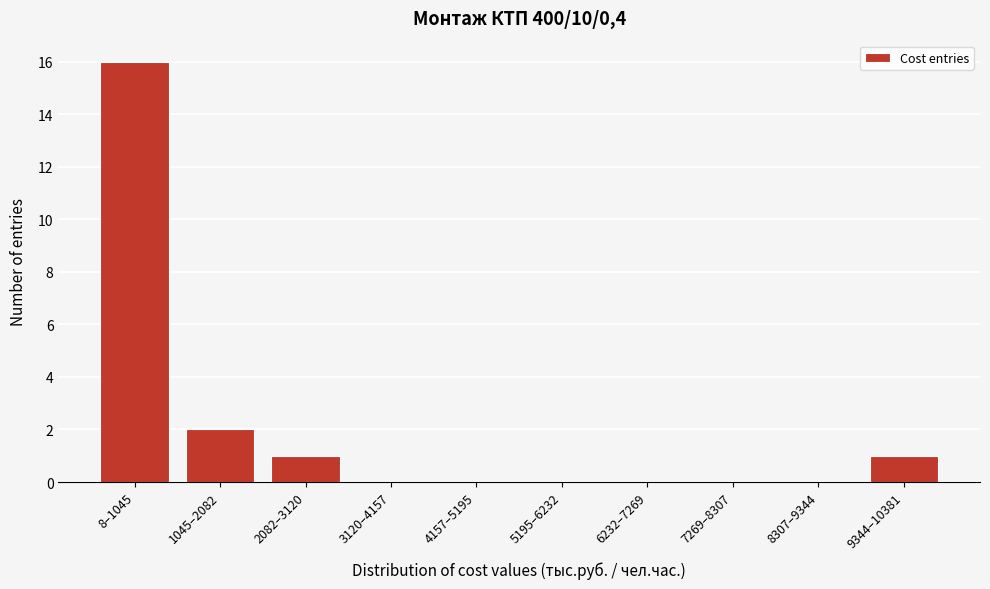

Reading left to right, transcribe all the data shown in this chart.

8–1045=16	1045–2082=2	2082–3120=1	3120–4157=0	4157–5195=0	5195–6232=0	6232–7269=0	7269–8307=0	8307–9344=0	9344–10381=1